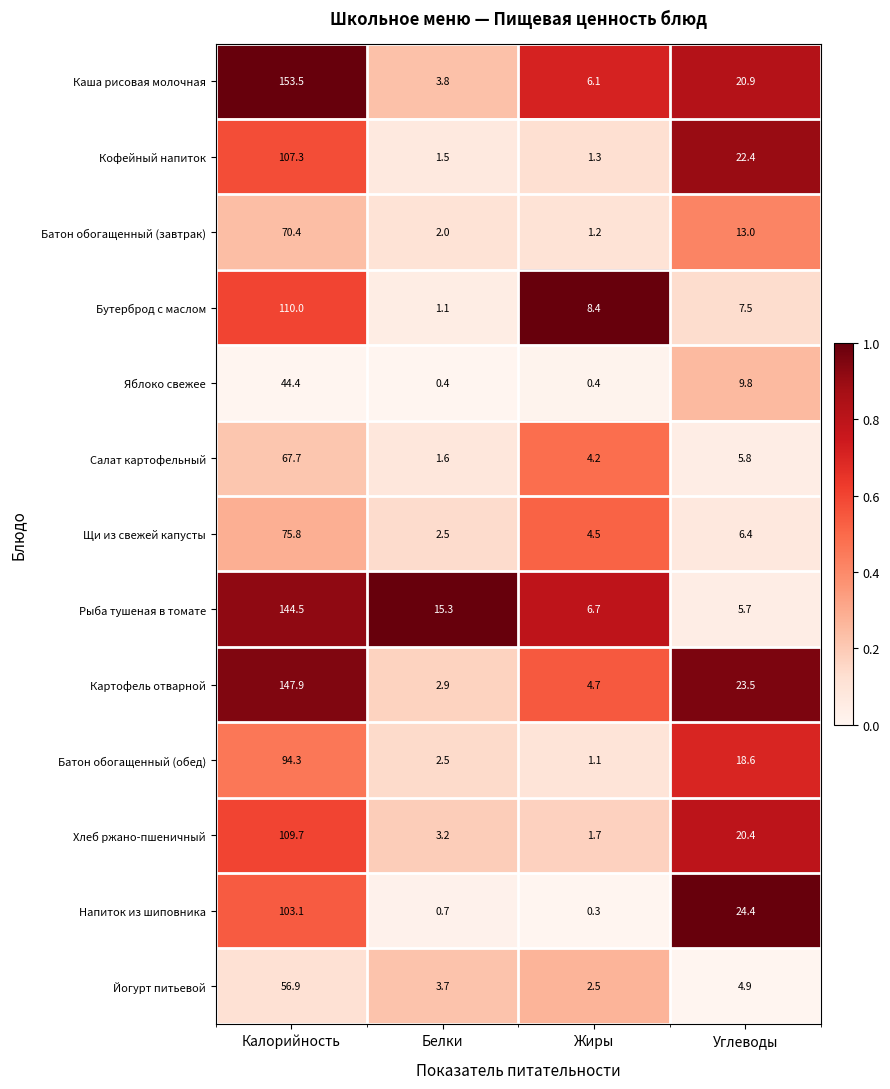

The value of Йогурт питьевой at Белки is 6.3. True or false?

False